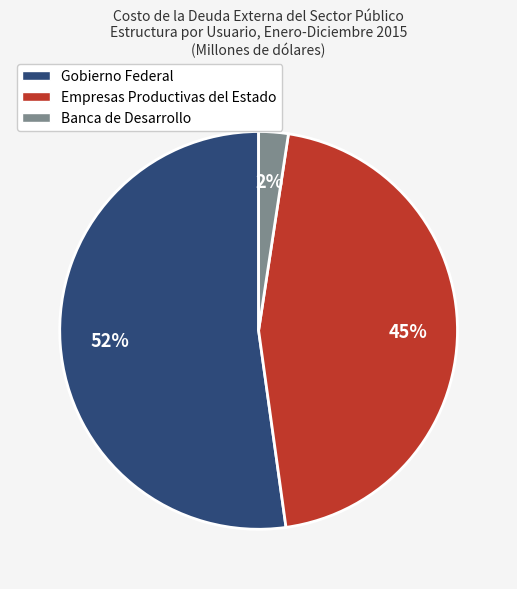

True or false: Banca de Desarrollo accounts for 2% of the total.

True